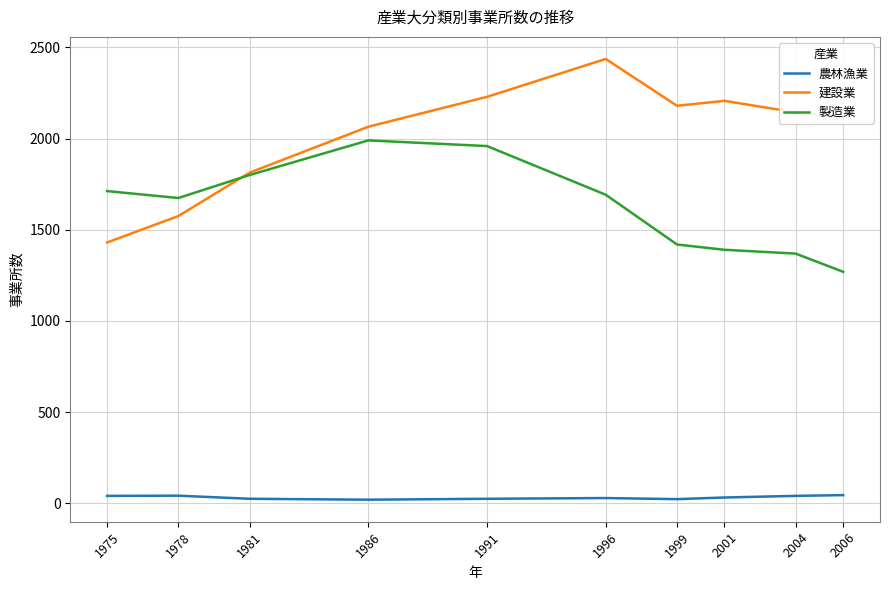

What is the minimum value for 建設業?

1430